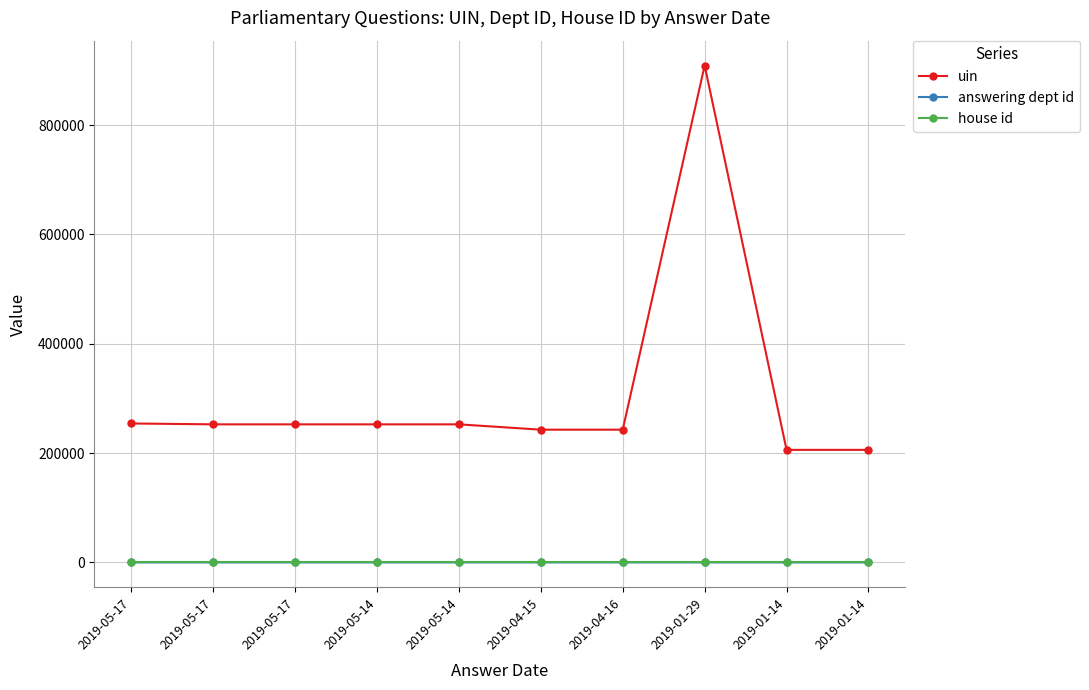

How many lines are shown in the chart?

3